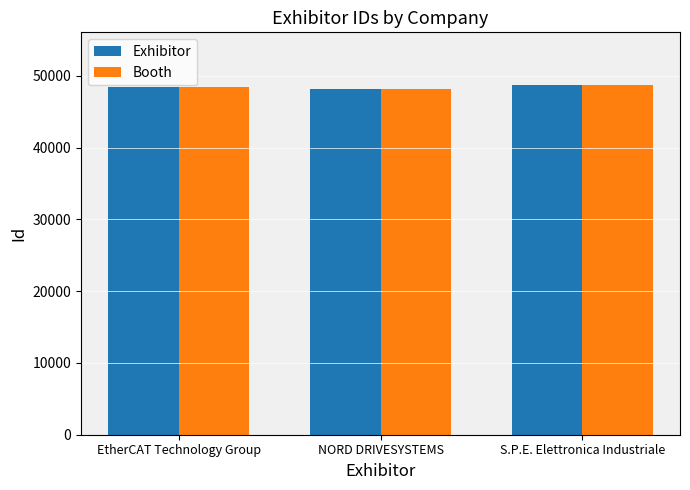

What is the minimum value shown in the chart?

48124